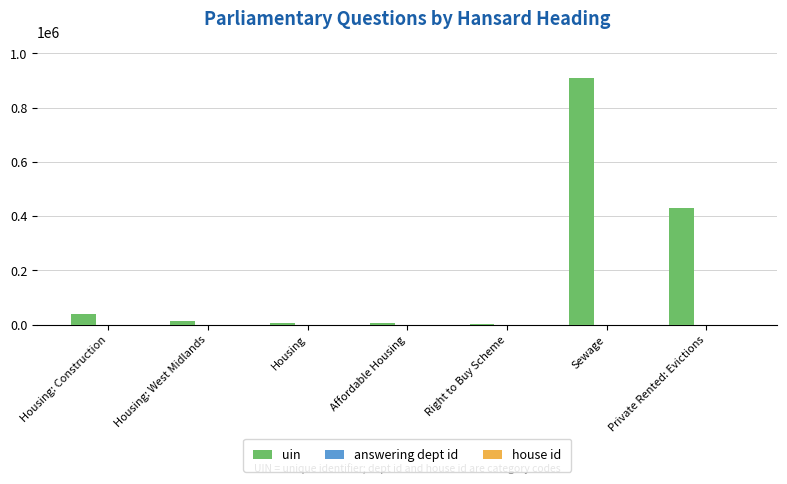

The value of uin at Sewage is 908019. True or false?

True